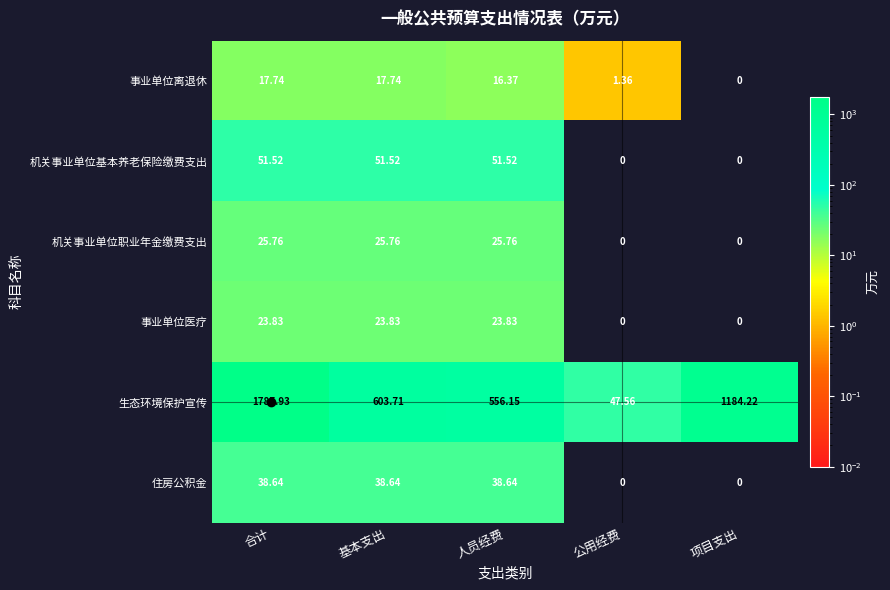

At which label does 事业单位离退休 first exceed 16?

合计